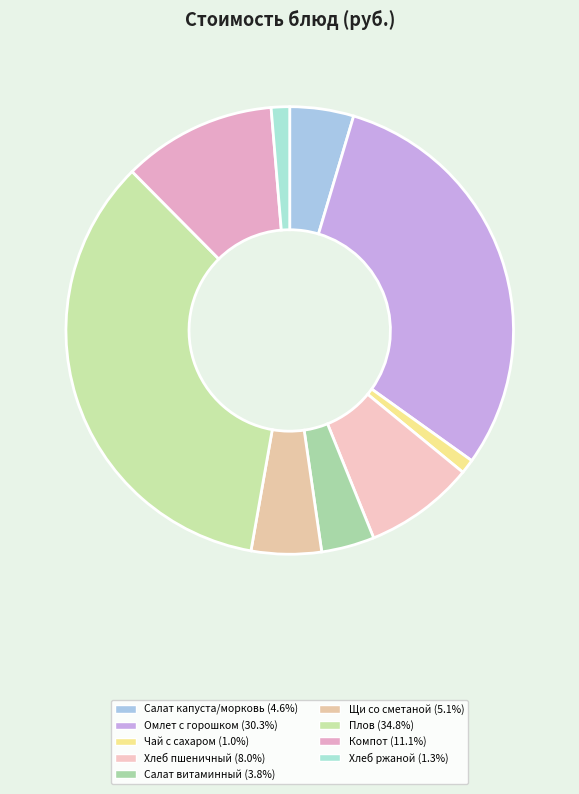

How many segments does this pie chart have?

9